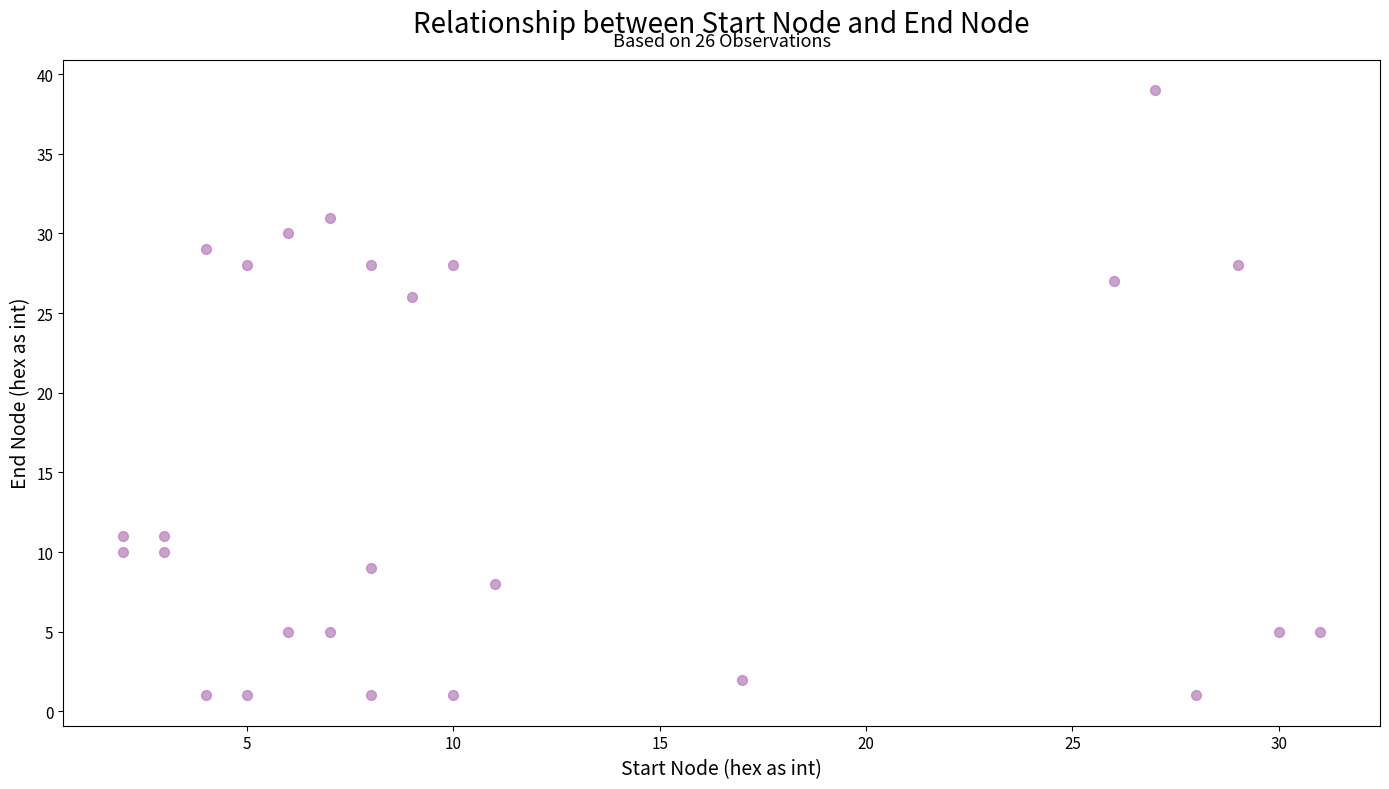

What Y value in the scatter plot is closest to 20?

26